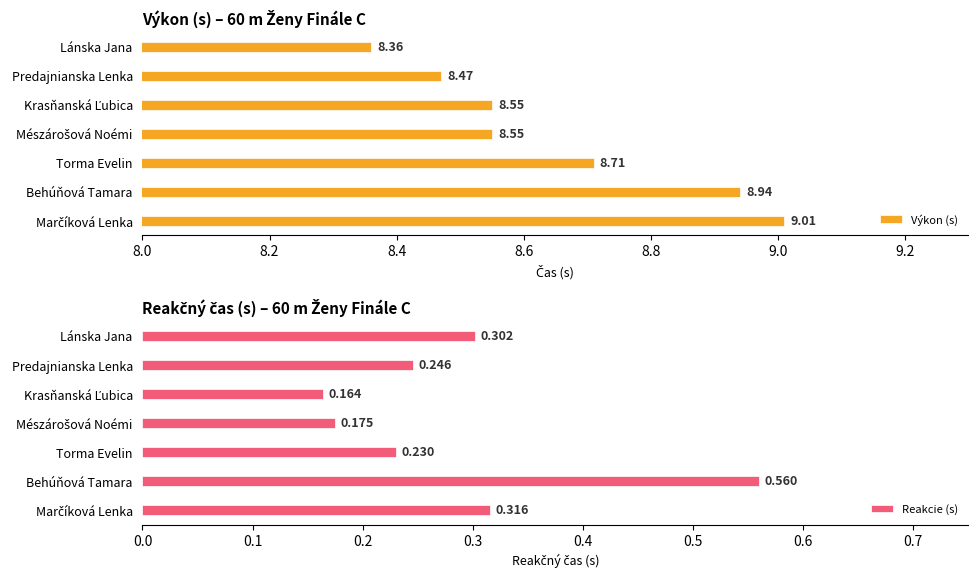

Reading right to left, list all the values displayed in this chart.

Výkon (s): 9.0	8.9	8.7	8.6	8.6	8.5	8.4
Reakcie (s): 0.3	0.6	0.2	0.2	0.2	0.2	0.3